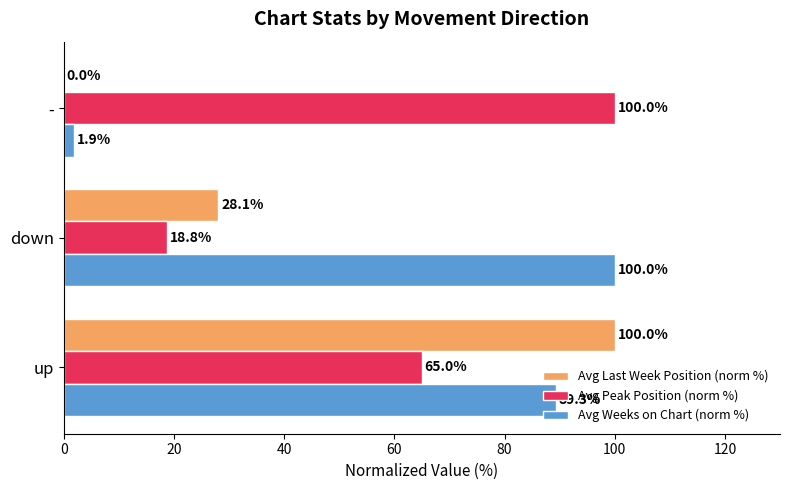

What is the sum of all Avg Peak Position (norm %) values?

183.8